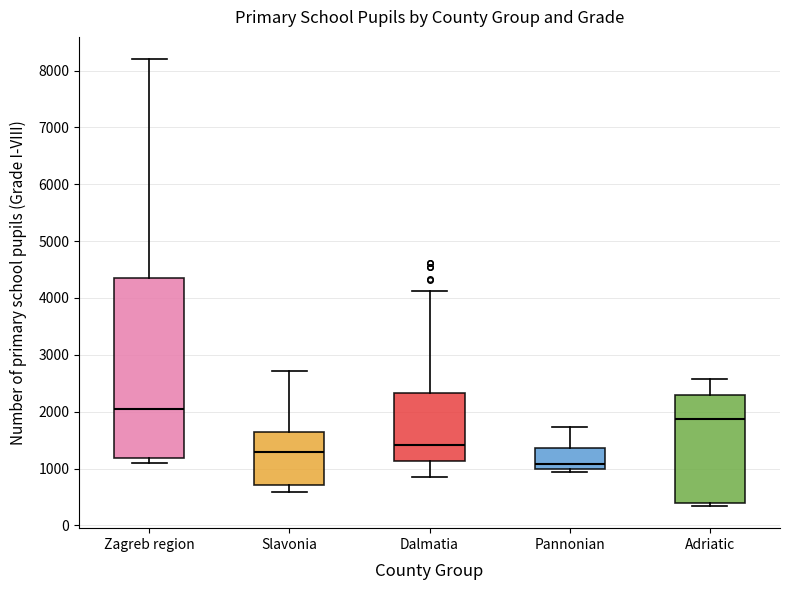

Reading left to right, transcribe this box plot: for each box, give where its median line is, the range the box spans, and where its two whiskers end, as read against the y-axis. The values are not printed on the chart, so give them approximately, as read against the axis.

Zagreb region: median 2000, box 1200 to 4400, whiskers 1100 to 8200
Slavonia: median 1300, box 700 to 1600, whiskers 600 to 2700
Dalmatia: median 1400, box 1100 to 2300, whiskers 900 to 4100
Pannonian: median 1100, box 1000 to 1400, whiskers 900 to 1700
Adriatic: median 1900, box 400 to 2300, whiskers 300 to 2600